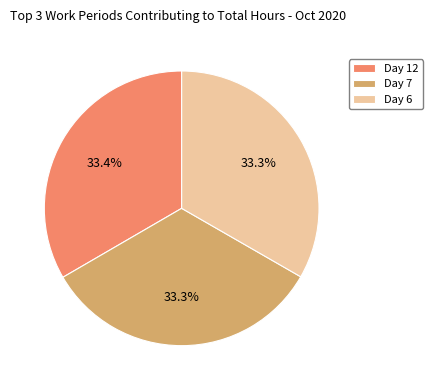

Does Day 7 account for over 50% of the chart?

No